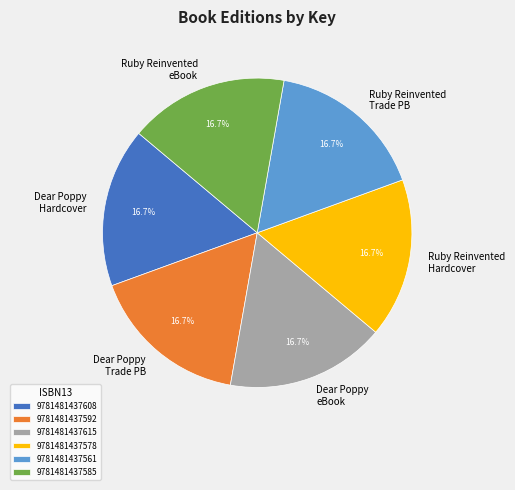

Approximately how many times larger is the value at Ruby Reinvented eBook compared to Ruby Reinvented Hardcover?

1.0